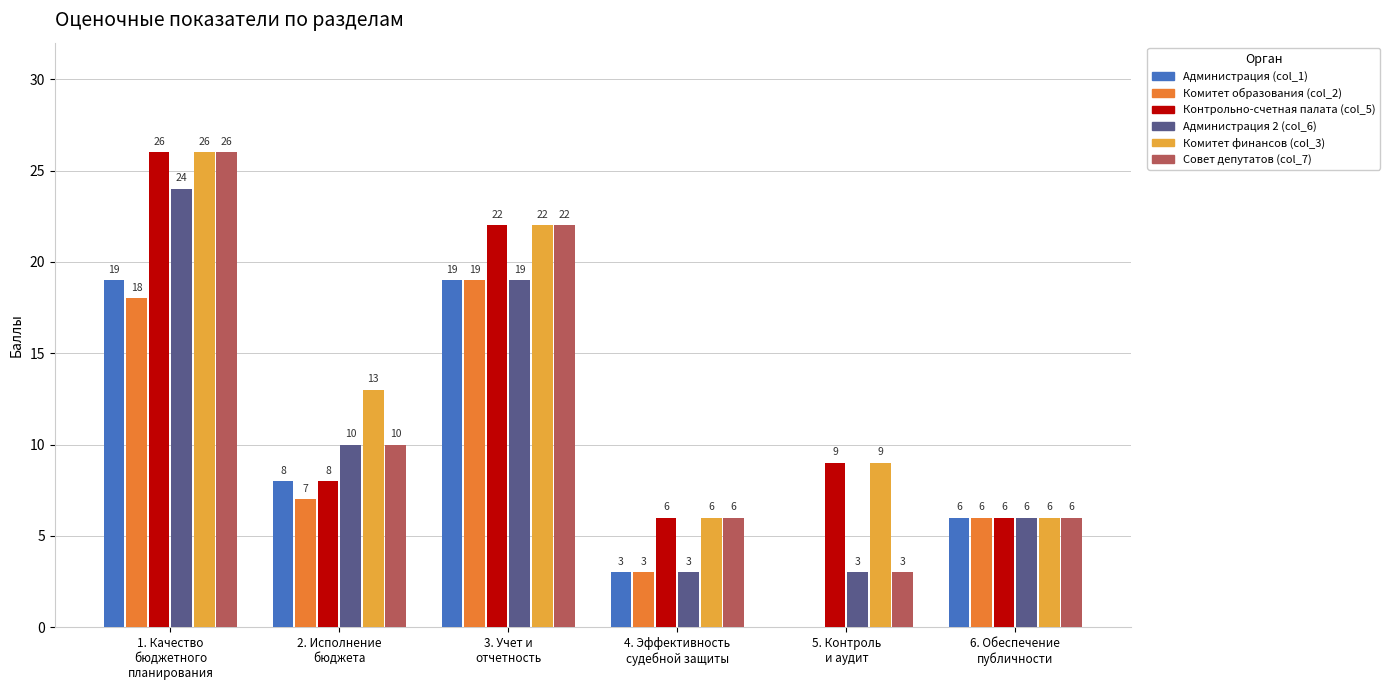

Where does the Администрация (col_1) series first go above 8?

1. Качество
бюджетного
планирования